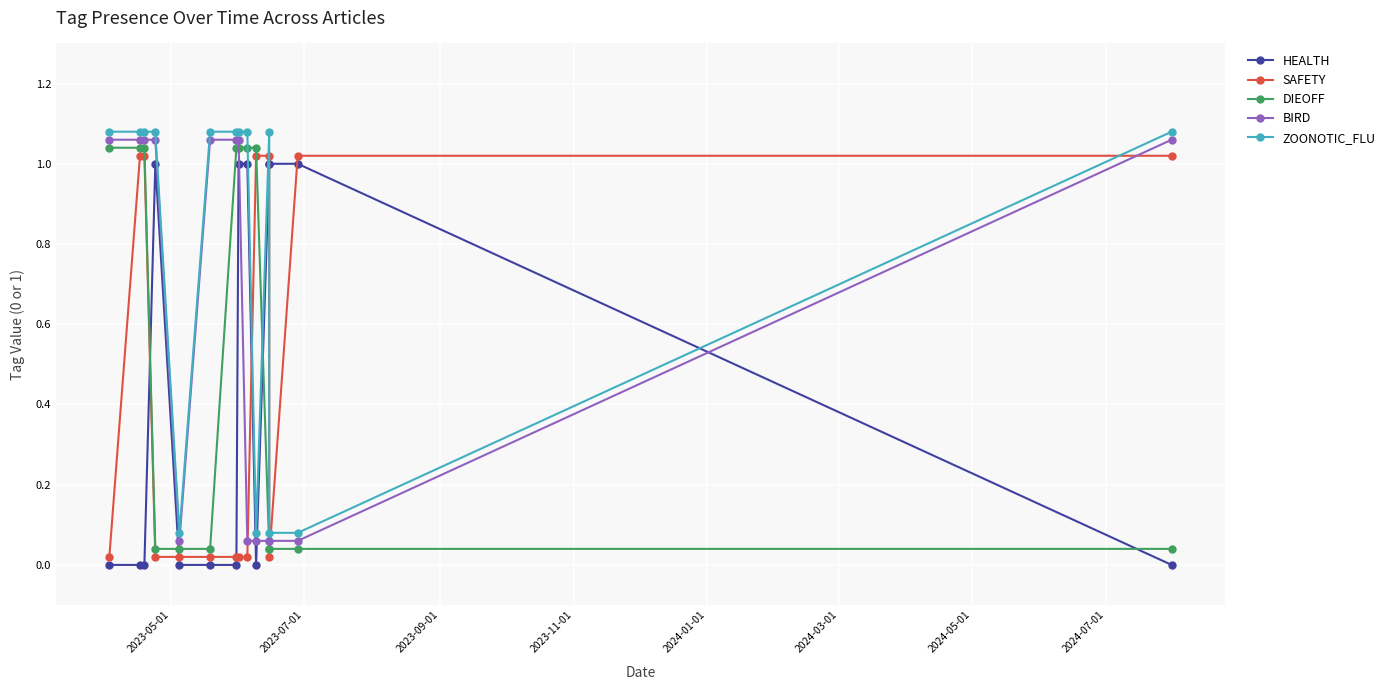

What is the difference between the maximum and minimum values in the SAFETY series?

1.0